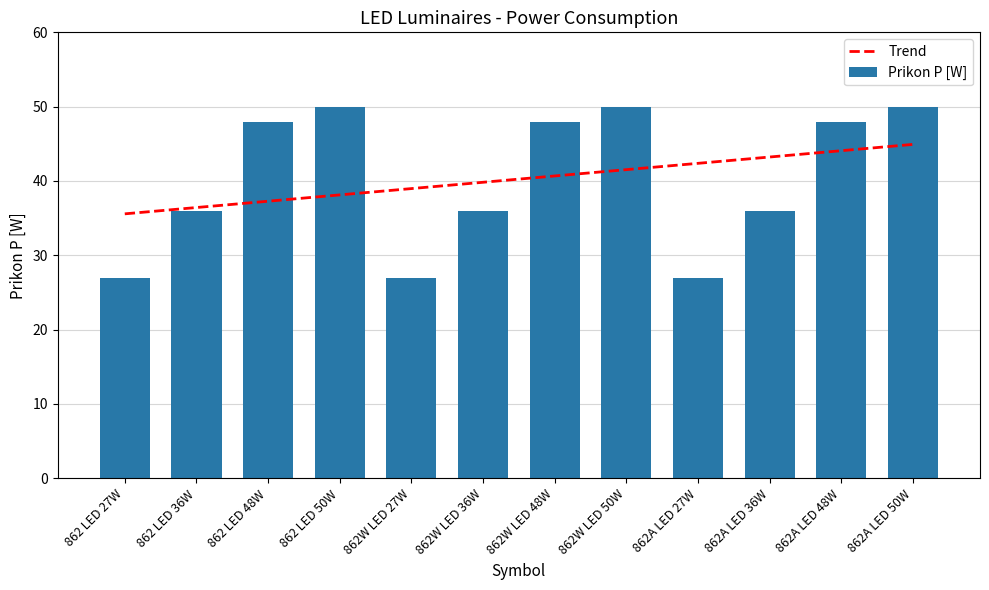

Is the value of Trend at 862W LED 50W greater than the value of Prikon P [W] at 862W LED 48W?

No